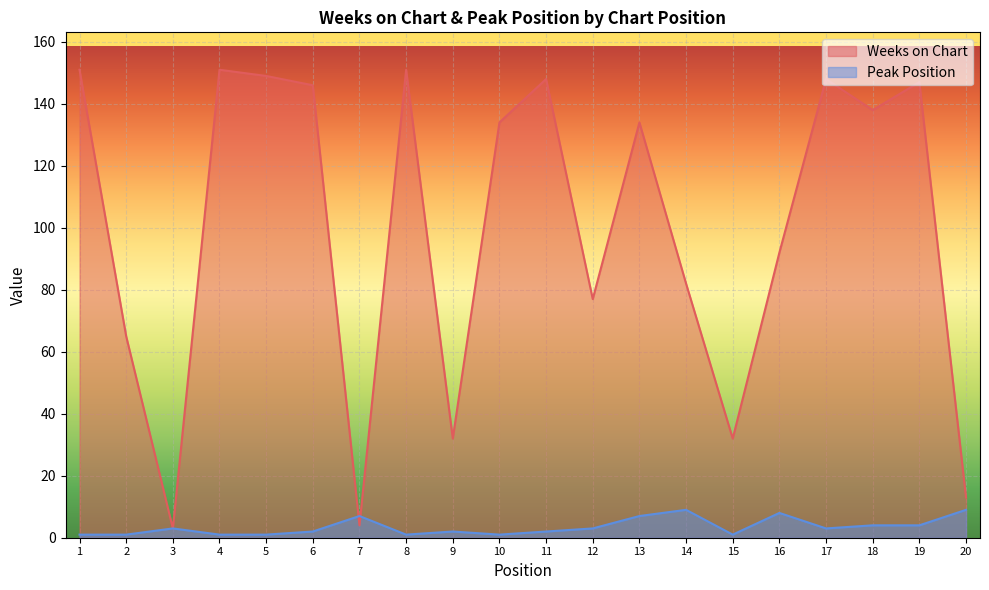

What value does the Peak Position series have at 14?

9